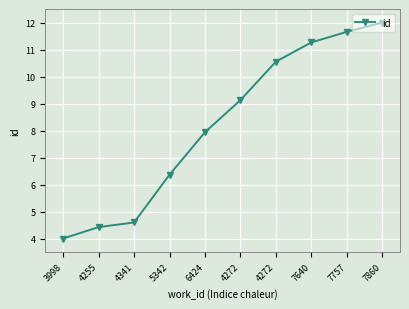

Does the chart display data point markers on the line(s)?

Yes